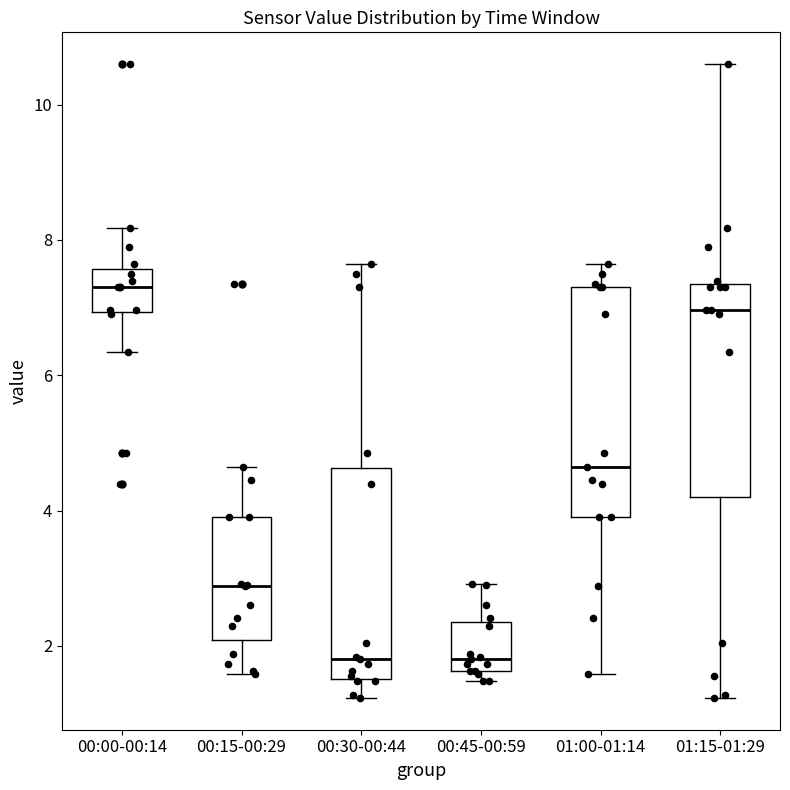

Which box is the tallest, from its lower edge to its upper edge?

01:00-01:14